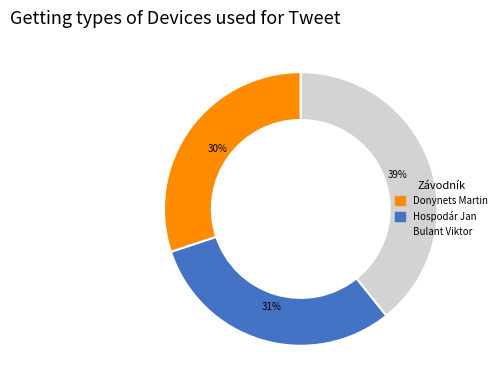

To the nearest percent, what is the combined percentage of Hospodár Jan and Bulant Viktor?

70%